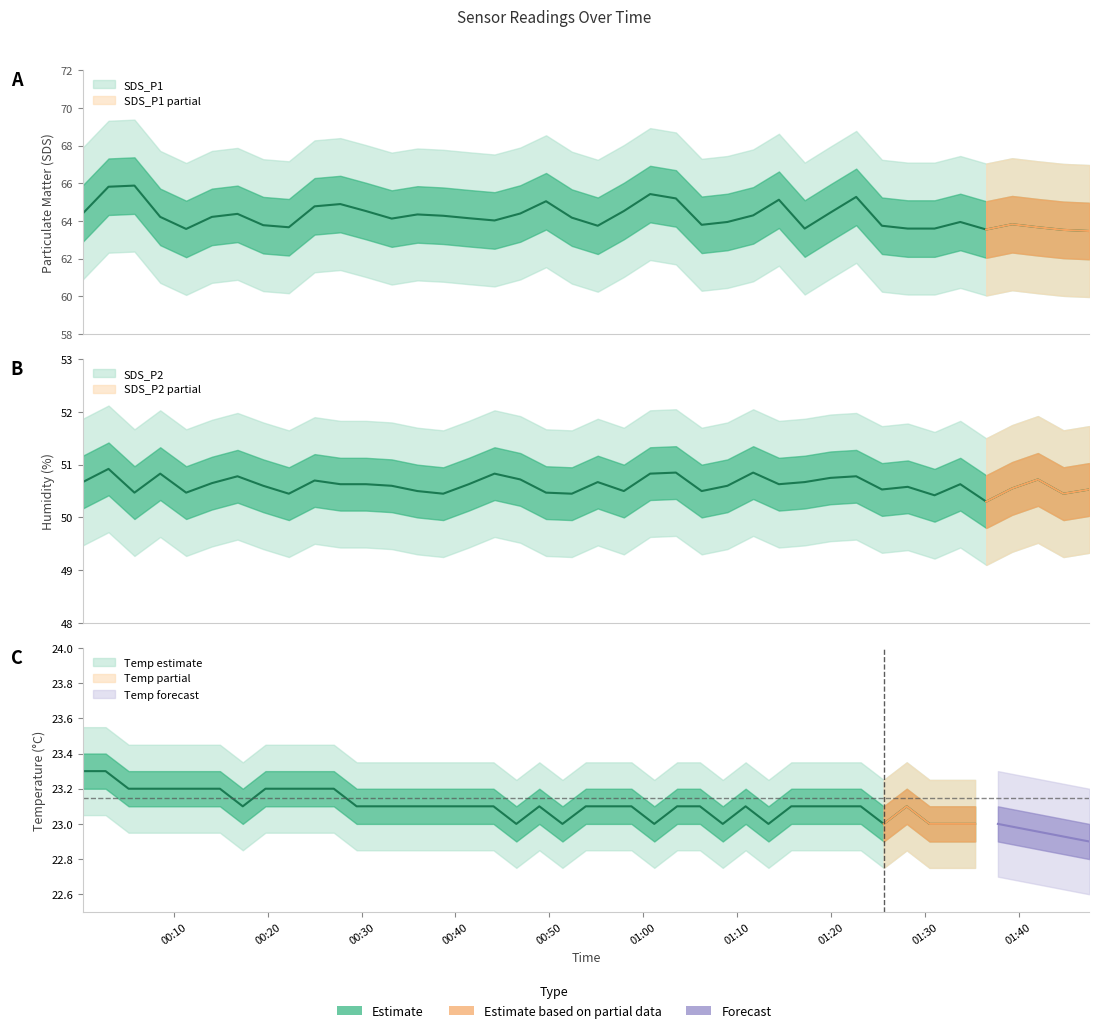

Is the value of SDS_P2 at 22 greater than the value of SDS_P1 at 34?

No